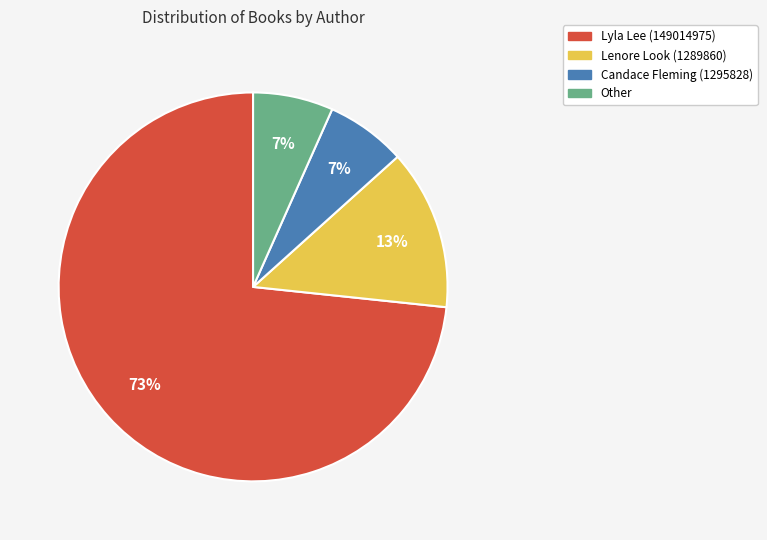

Which category has the biggest portion of the pie?

Lyla Lee (149014975)